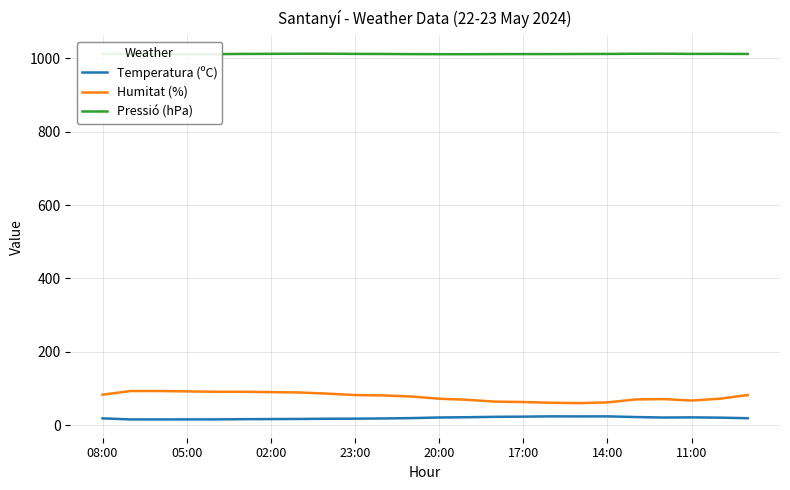

True or false: Pressió (hPa) and Humitat (%) intersect in this chart.

False